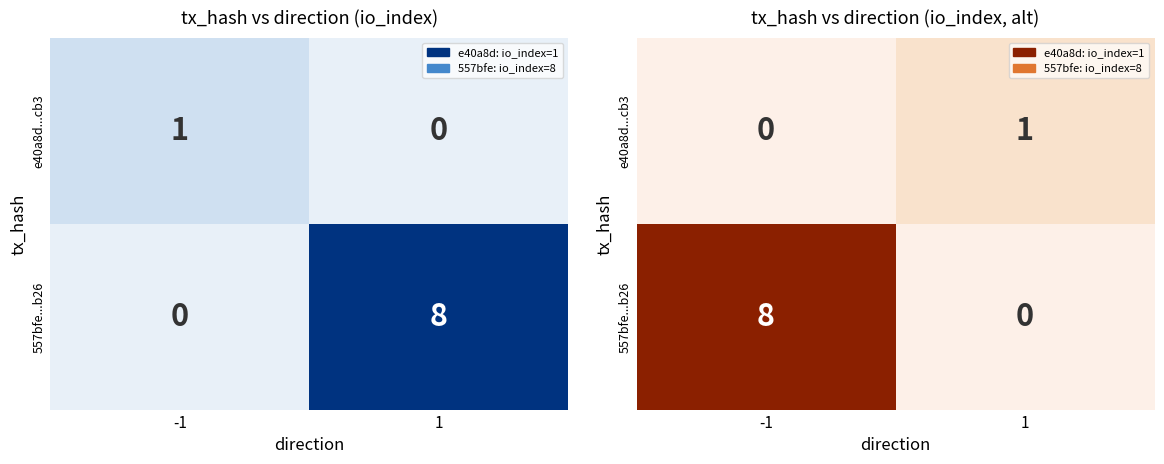

What is the total value across all series at -1?

8